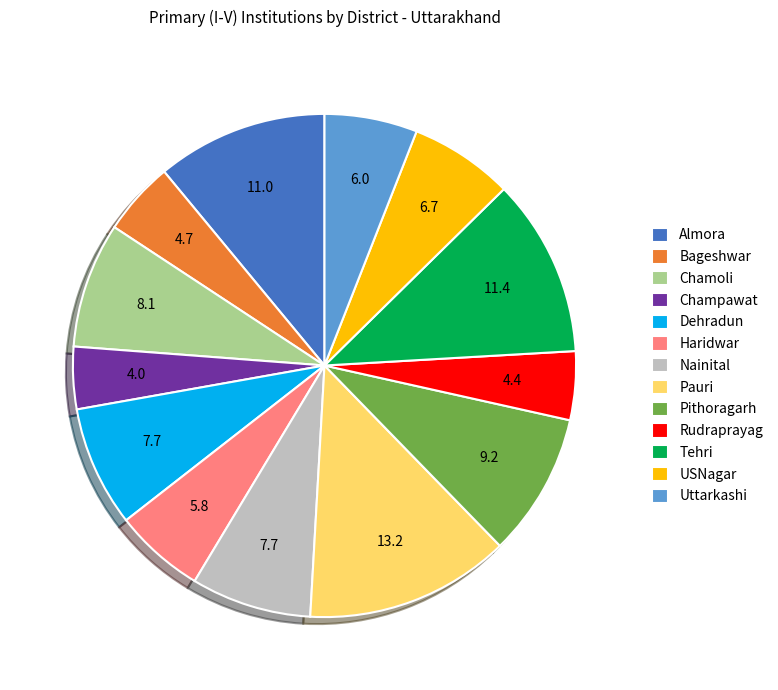

What is the ratio of the value at Dehradun to the value at Chamoli?

1.0